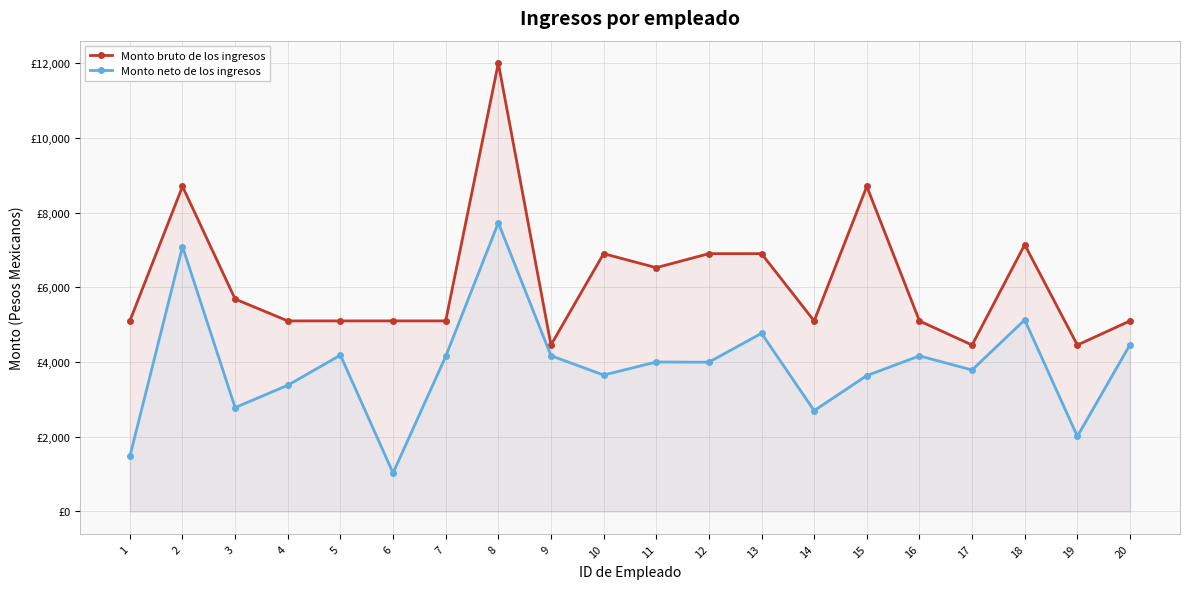

True or false: Monto bruto de los ingresos and Monto neto de los ingresos intersect in this chart.

False